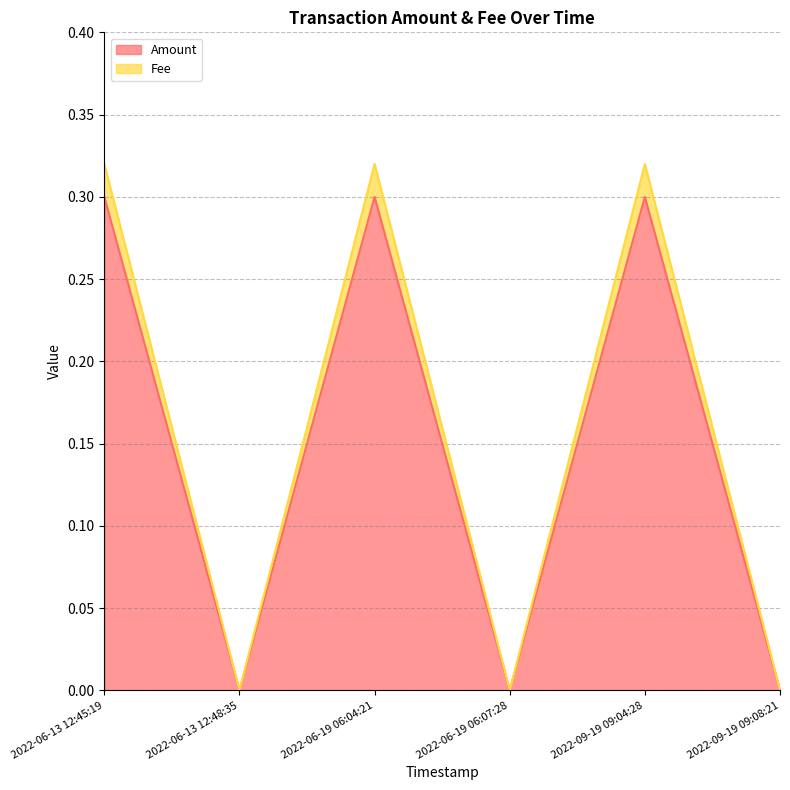

Which series has the largest total across all categories?

Fee